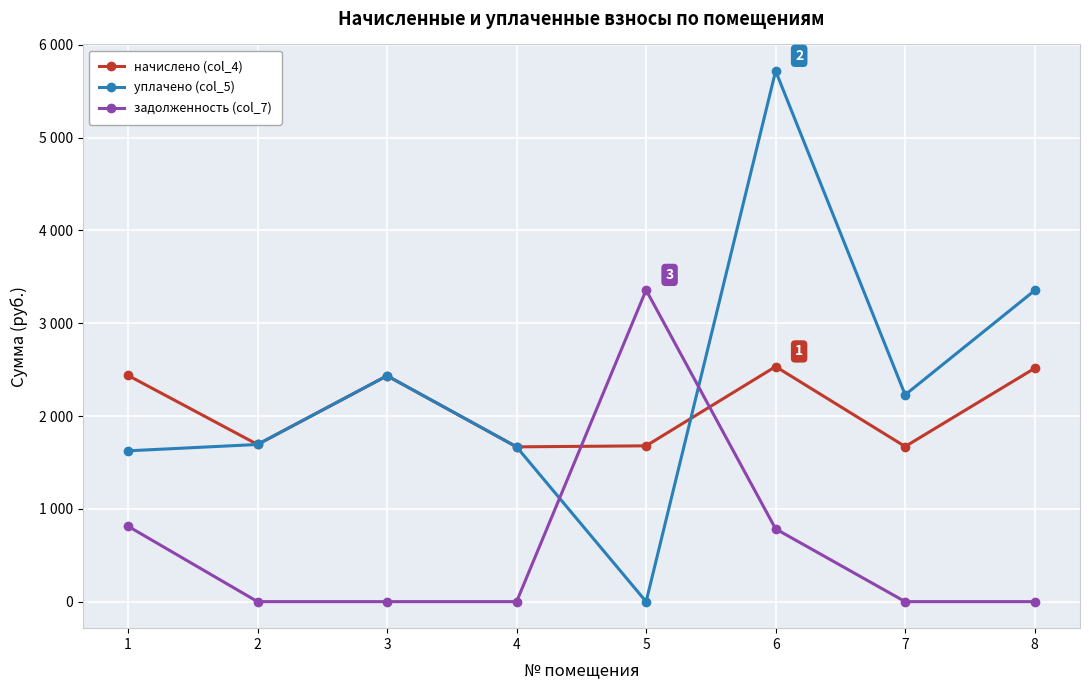

The уплачено (col_5) series shows 5718.8 at 6. True or false?

True